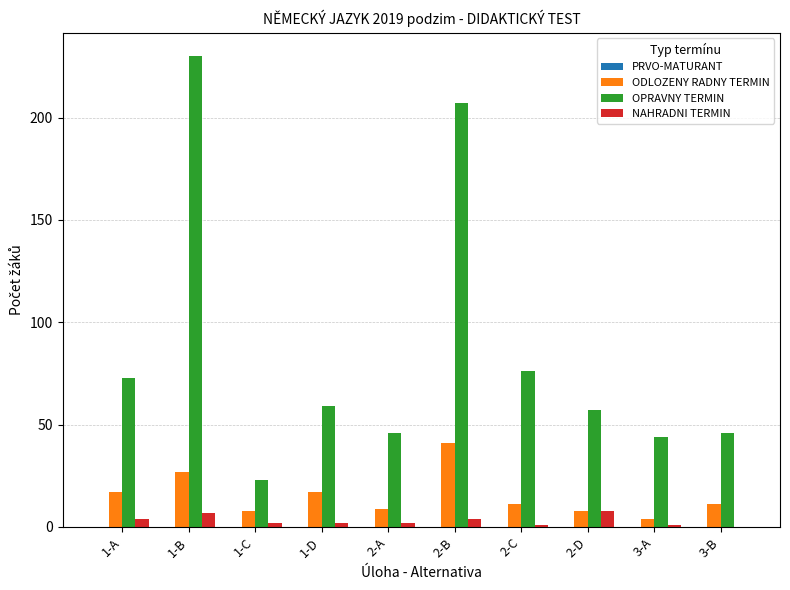

At which label is OPRAVNY TERMIN closest to 126?

2-C